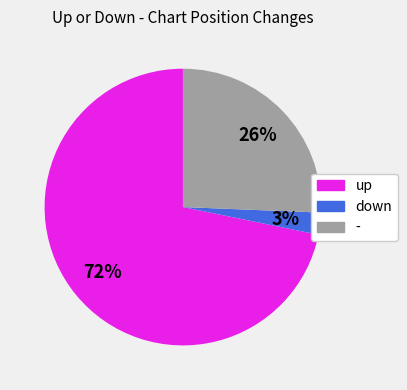

Rank the categories by value from lowest to highest.

down, -, up